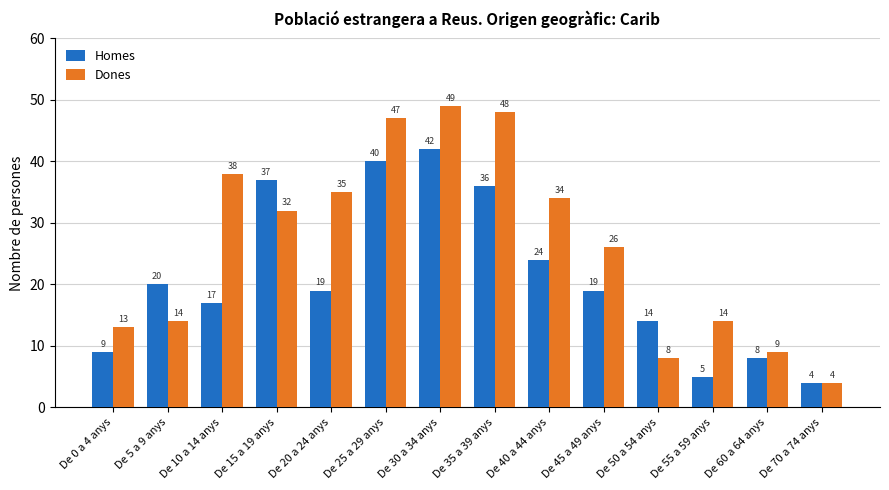

Reading right to left, transcribe all the data shown in this chart.

Homes: 4	8	5	14	19	24	36	42	40	19	37	17	20	9
Dones: 4	9	14	8	26	34	48	49	47	35	32	38	14	13